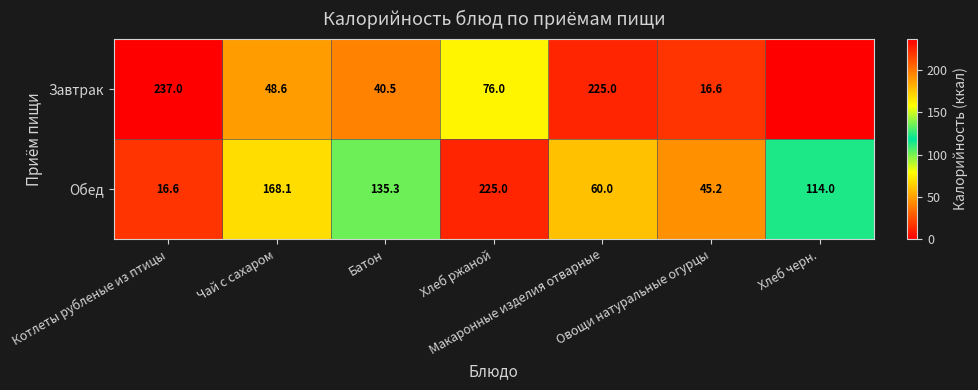

What is the minimum value for Обед?

16.6